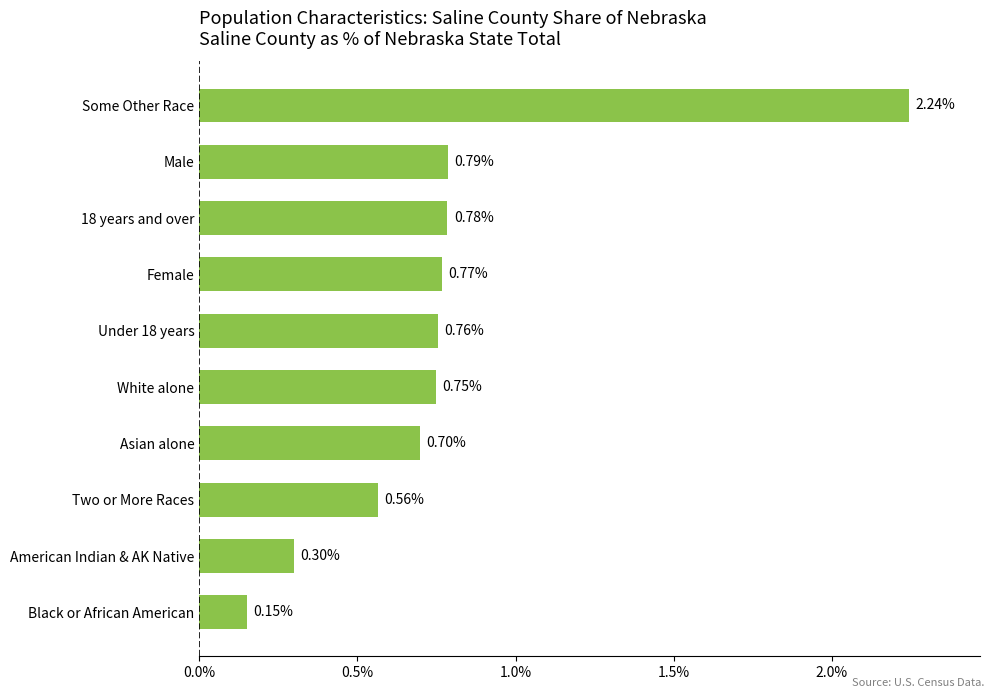

What is the sum of all values?

7.8